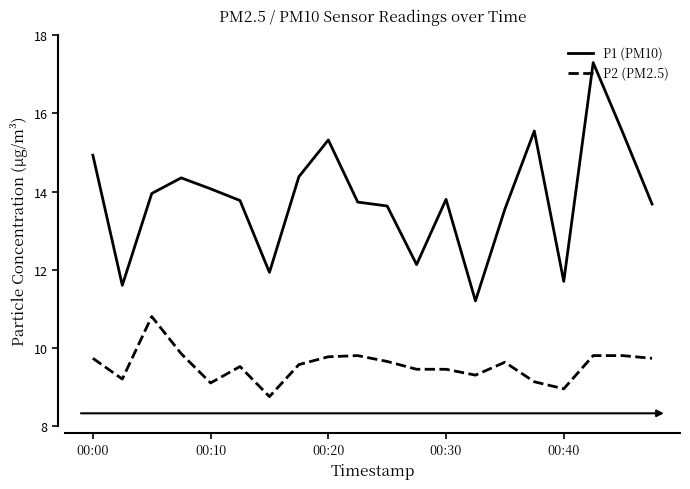

True or false: P1 (PM10) has more than 2 interior local peaks.

True